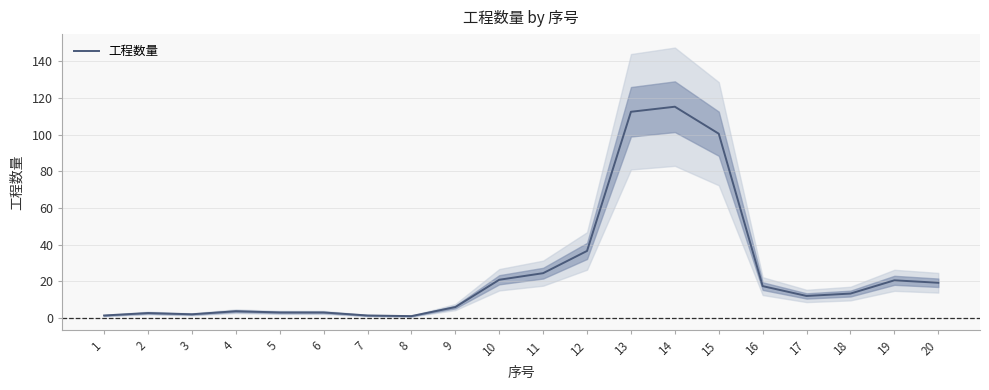

What is the sum of the values at 2 and 16?

20.0